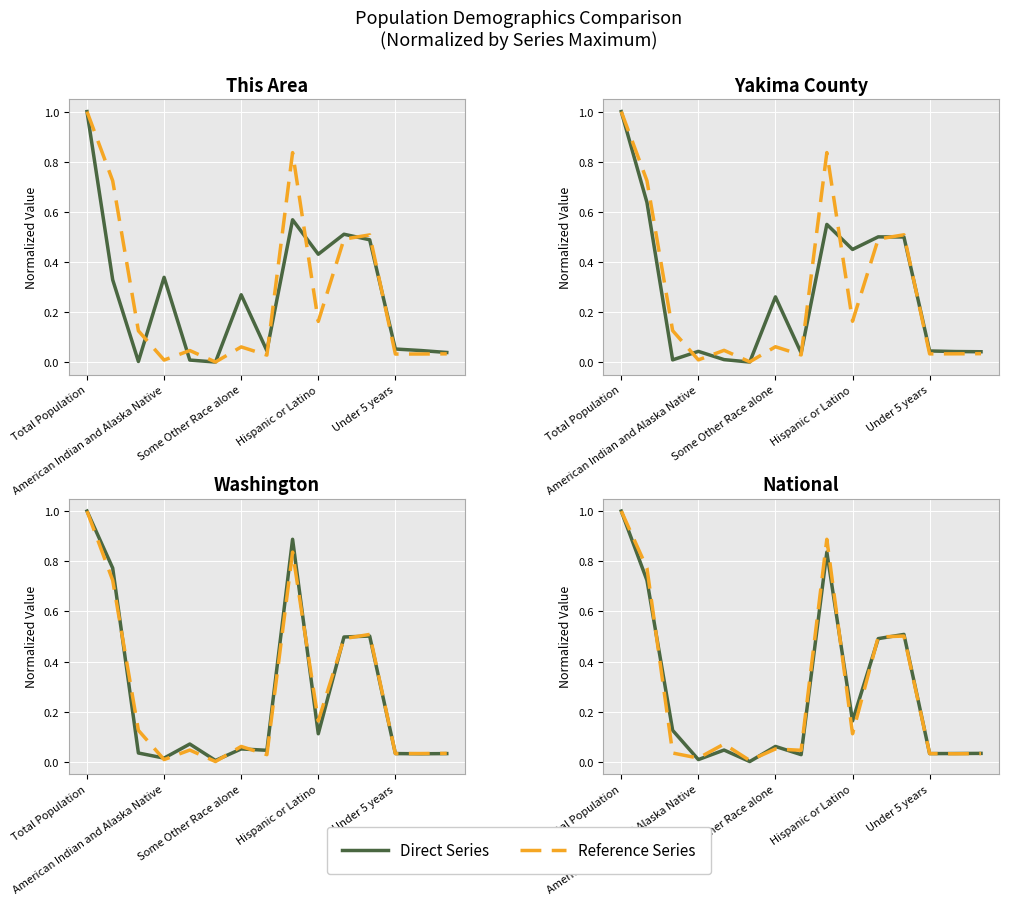

True or false: This Area has a value of 0.1 at 10.

False